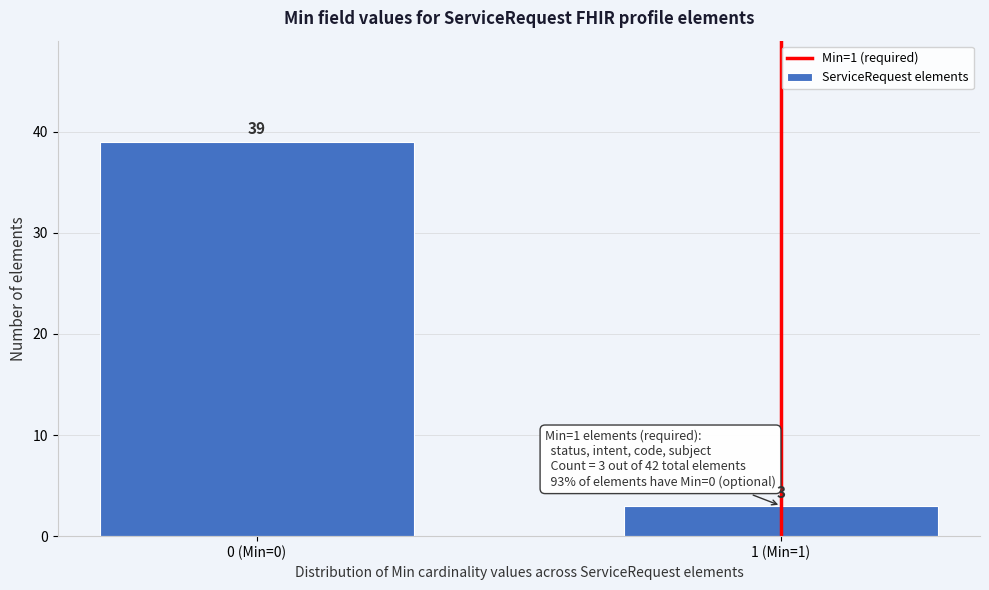

Reading left to right, list all the values displayed in this chart.

39	3